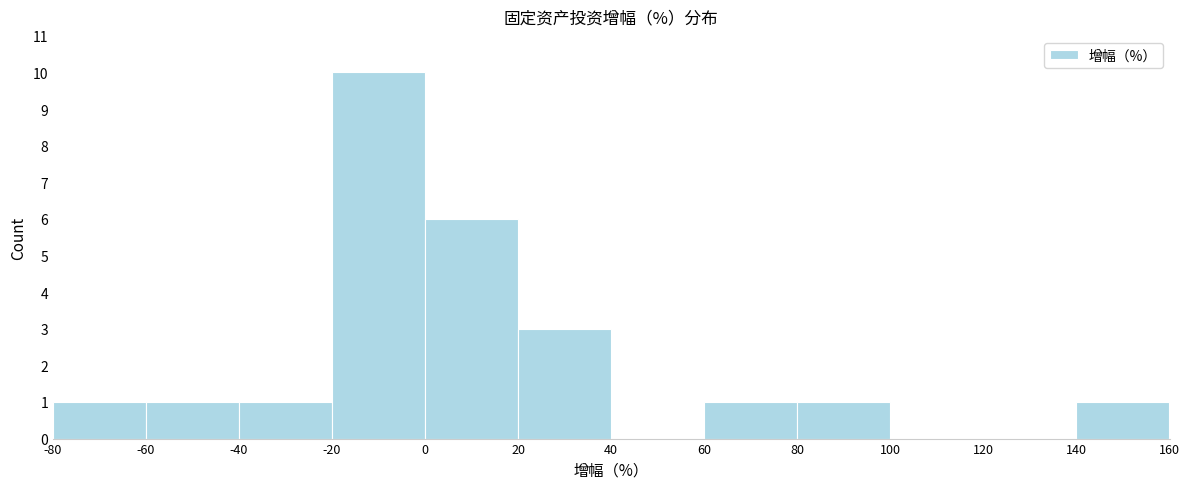

Over which range of the x-axis is the bar tallest?

-20 to 0